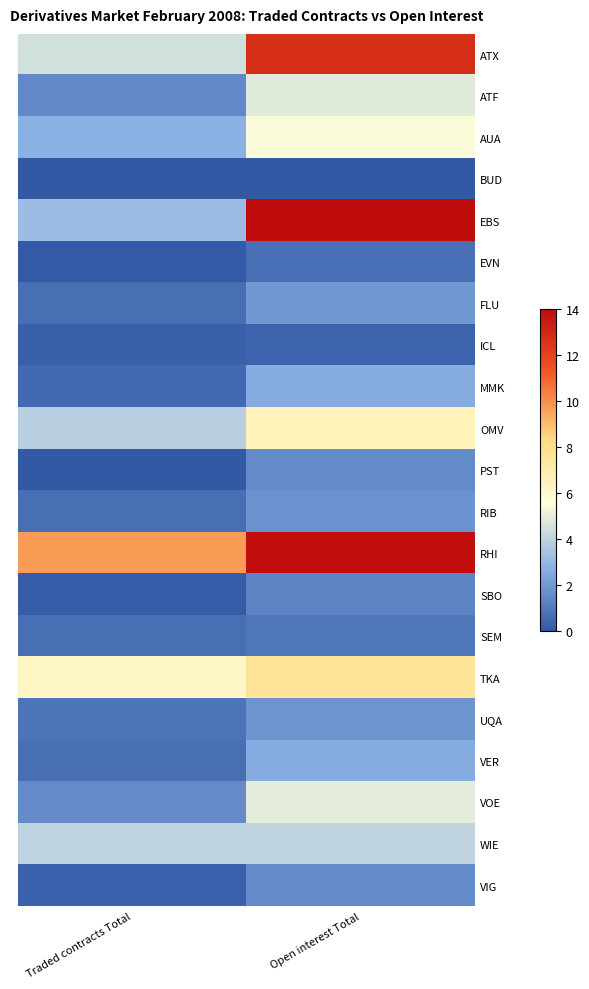

Which series has the largest range (max minus min)?

EBS